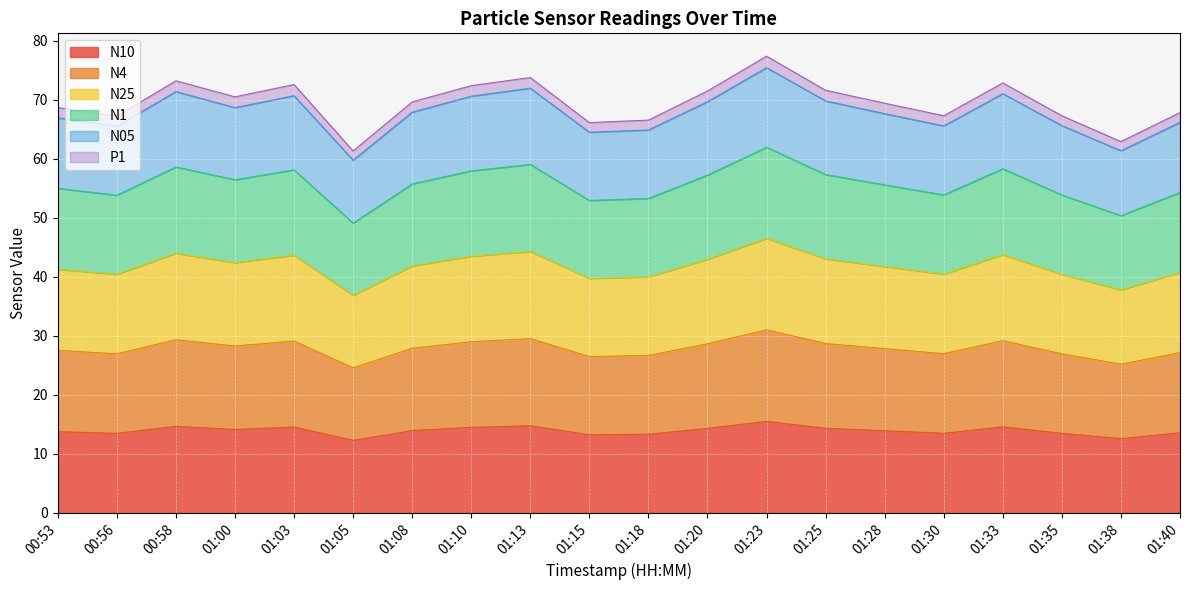

At which label does N1 reach its minimum?

01:05